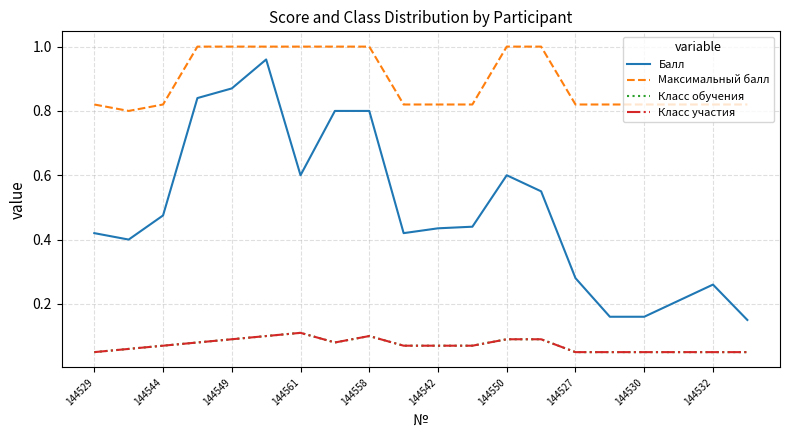

Does the chart have visible grid lines?

Yes